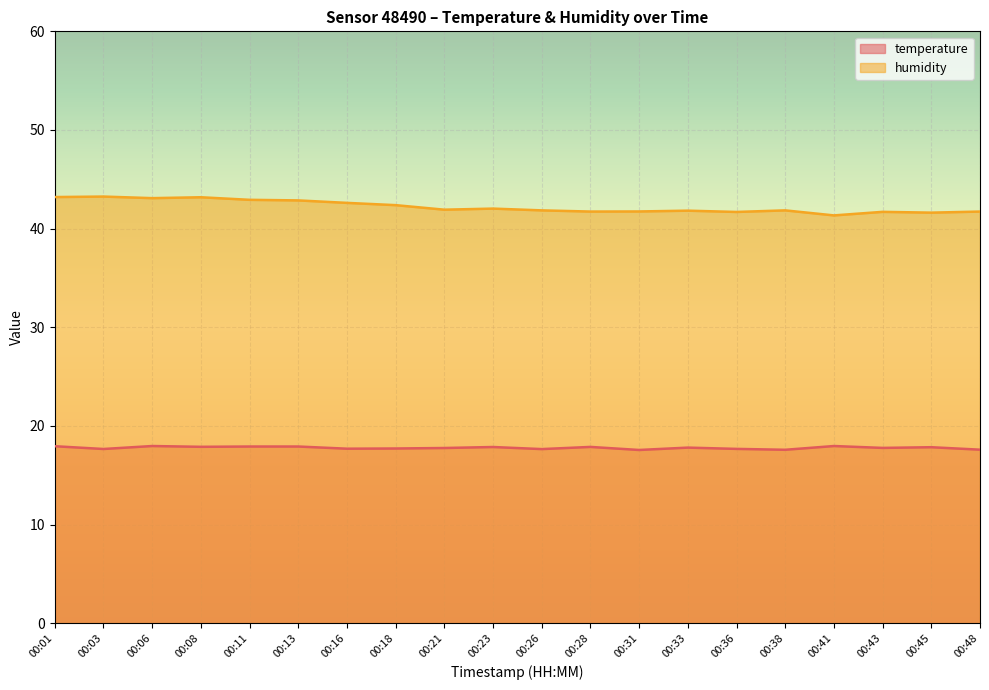

Reading left to right, extract all data points from this chart.

temperature: 00:01=17.9	00:03=17.7	00:06=18.0	00:08=17.9	00:11=17.9	00:13=17.9	00:16=17.7	00:18=17.7	00:21=17.8	00:23=17.9	00:26=17.6	00:28=17.9	00:31=17.6	00:33=17.8	00:36=17.7	00:38=17.6	00:41=18.0	00:43=17.8	00:45=17.8	00:48=17.6
humidity: 00:01=43.2	00:03=43.2	00:06=43.1	00:08=43.2	00:11=42.9	00:13=42.9	00:16=42.6	00:18=42.4	00:21=41.9	00:23=42.0	00:26=41.9	00:28=41.7	00:31=41.7	00:33=41.8	00:36=41.7	00:38=41.9	00:41=41.3	00:43=41.7	00:45=41.6	00:48=41.7